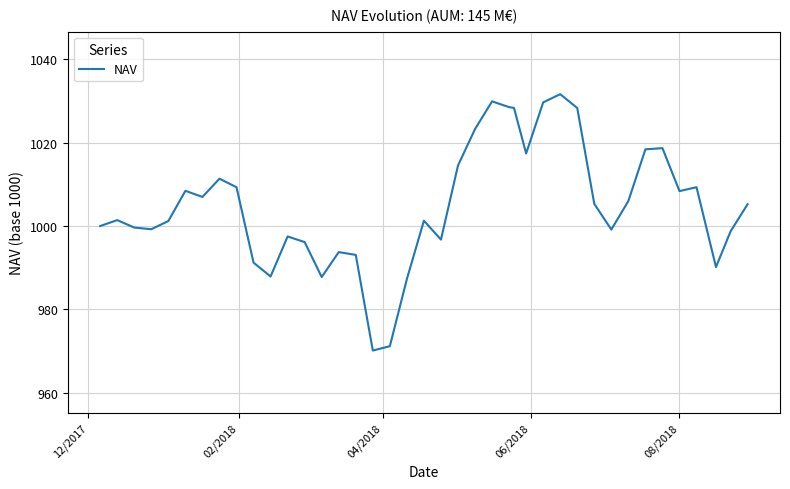

Does the chart have visible grid lines?

Yes